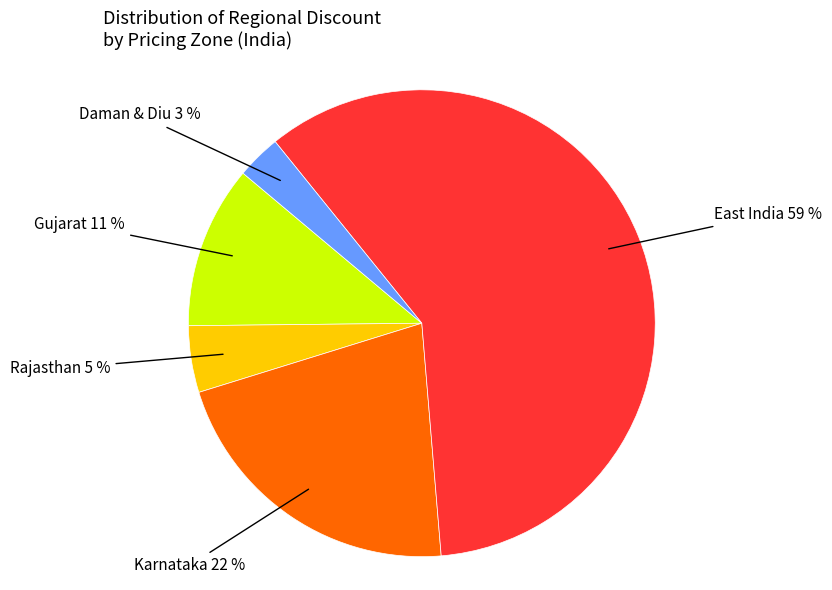

Which category has the biggest portion of the pie?

East India 59 %